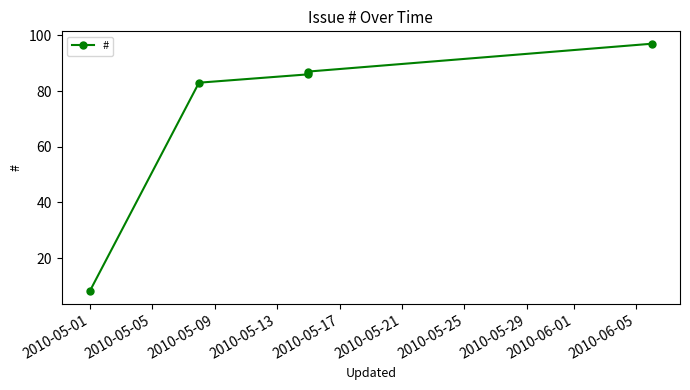

What is the value of the 3rd point from the left?

86